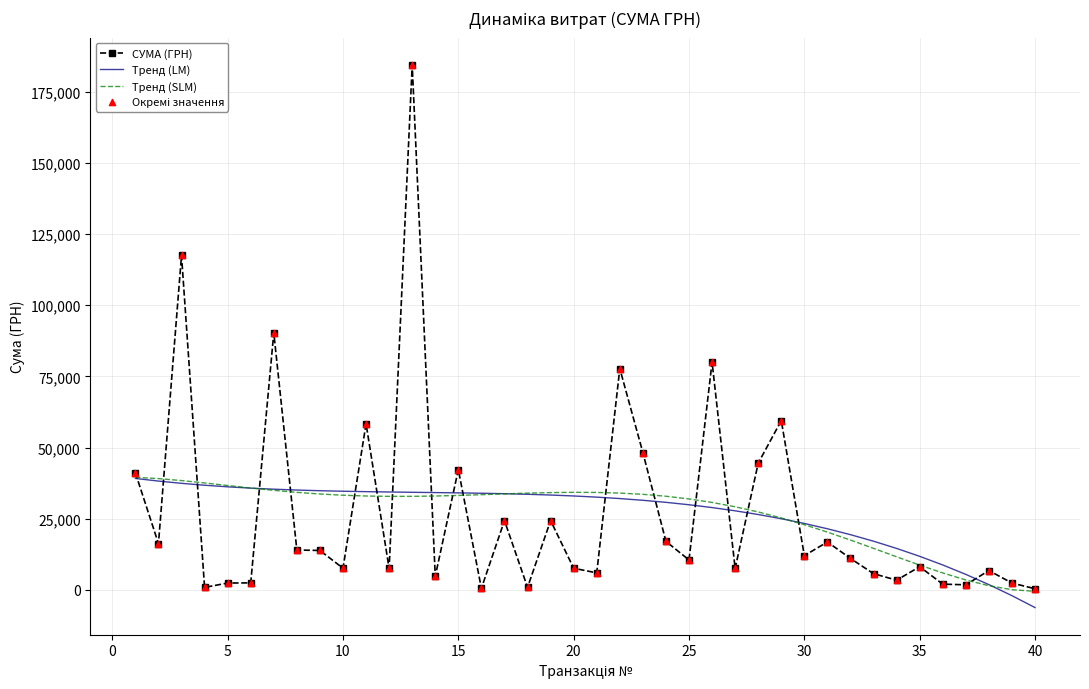

What is the maximum value for Тренд (SLM)?

39524.1